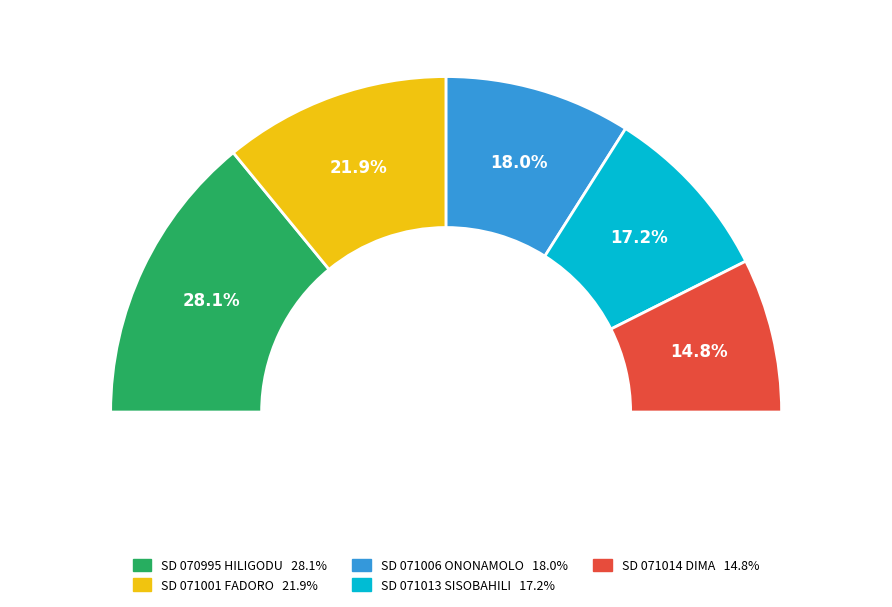

Does SD NEGERI 076671 HILIBADALU BOTOMUZOI represent more than half of the total?

No